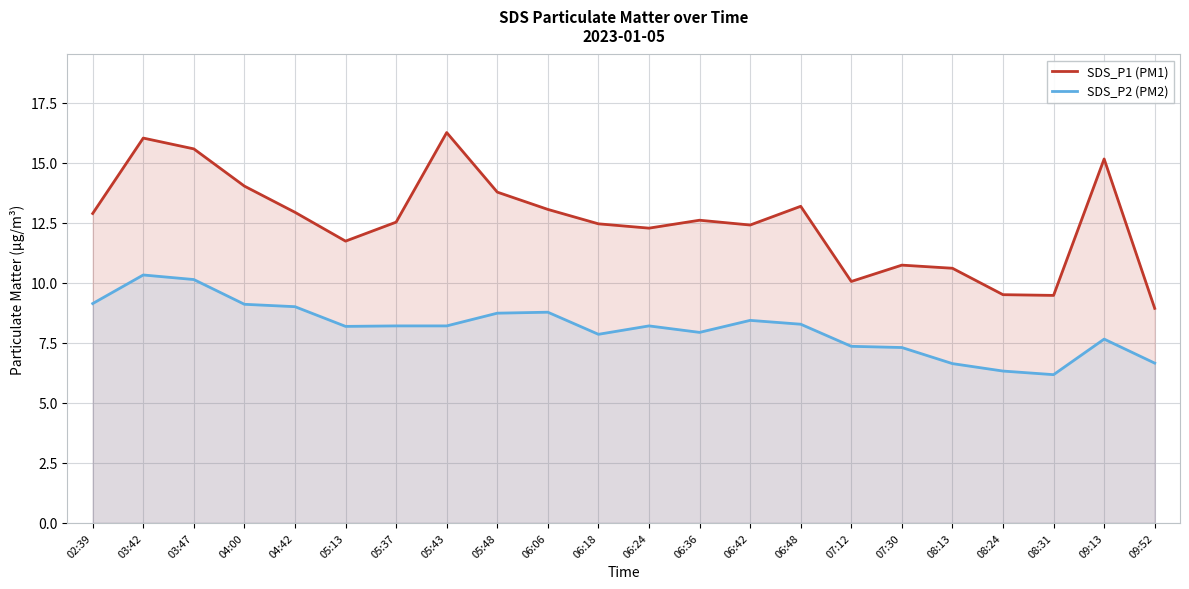

What is the approximate value of SDS_P2 (PM2) at 06:18?

7.8